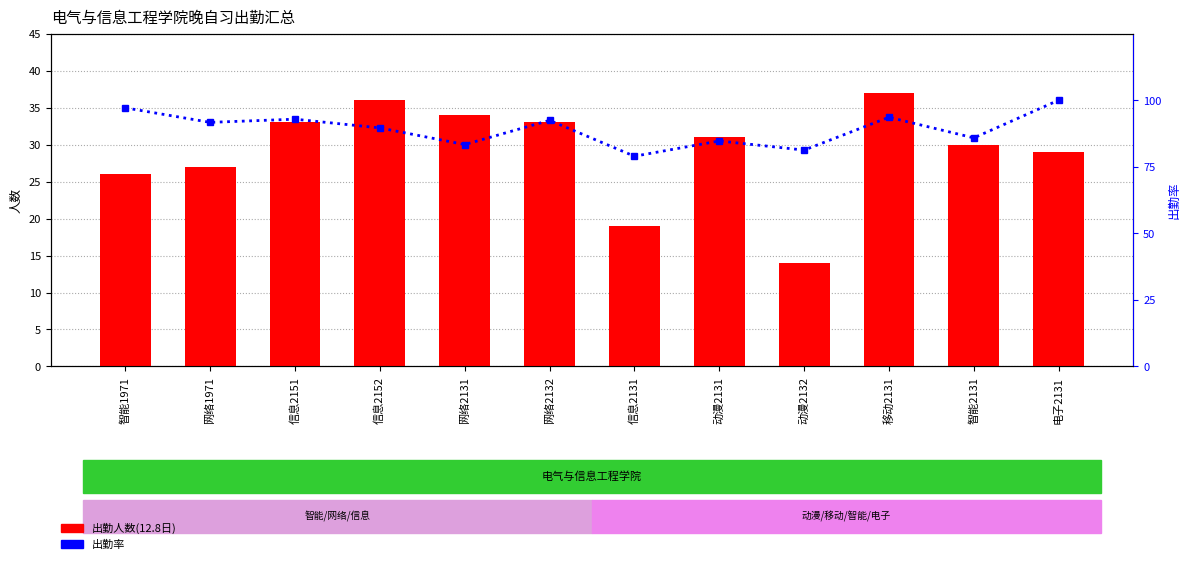

At how many categories does at least one series exceed 33?

12